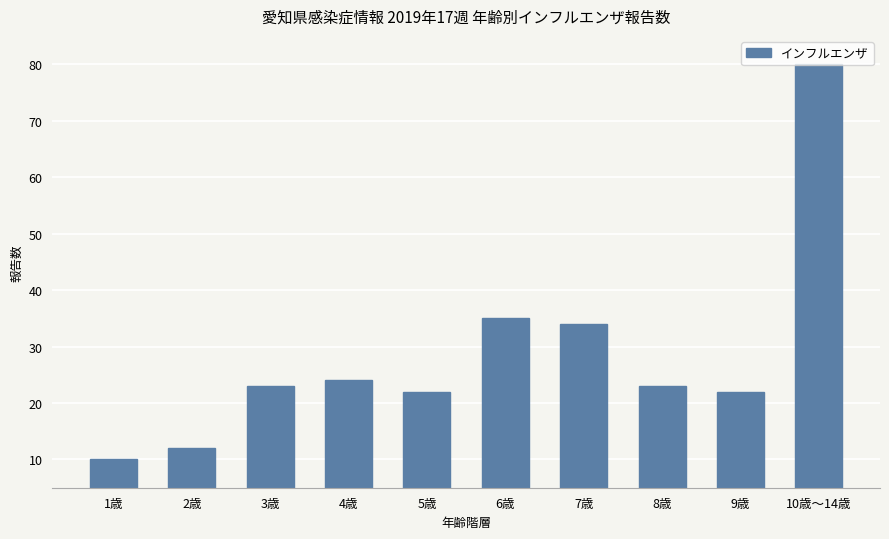

Which has a higher value, 1歳 or 3歳?

3歳